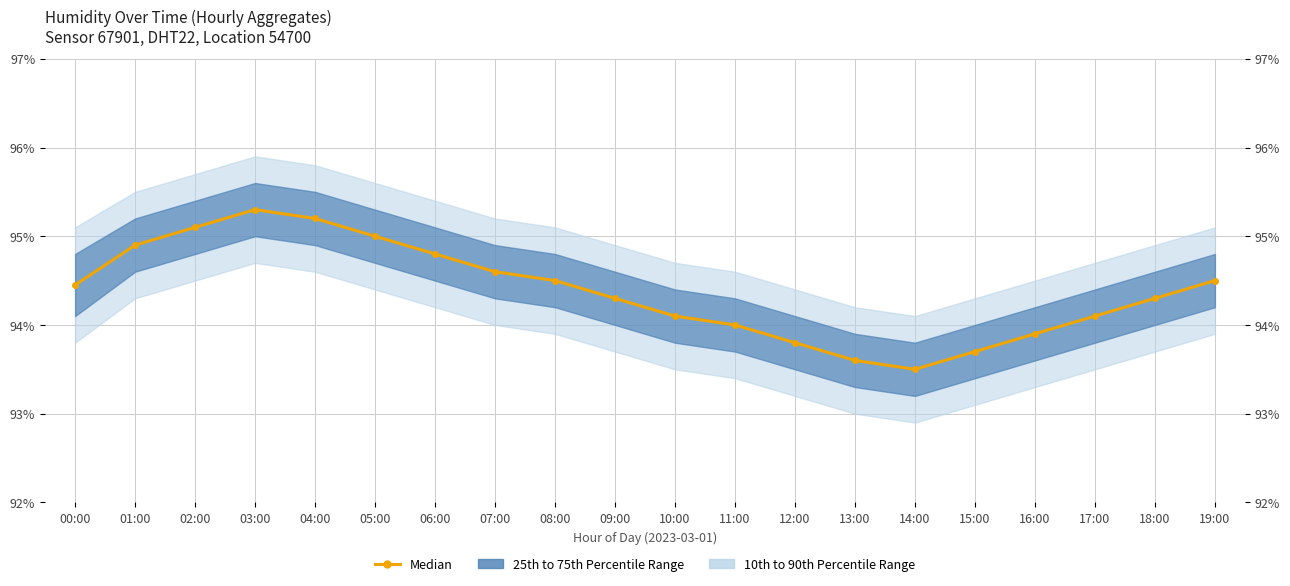

How many points are higher than both their immediate neighbors (excluding endpoints)?

1